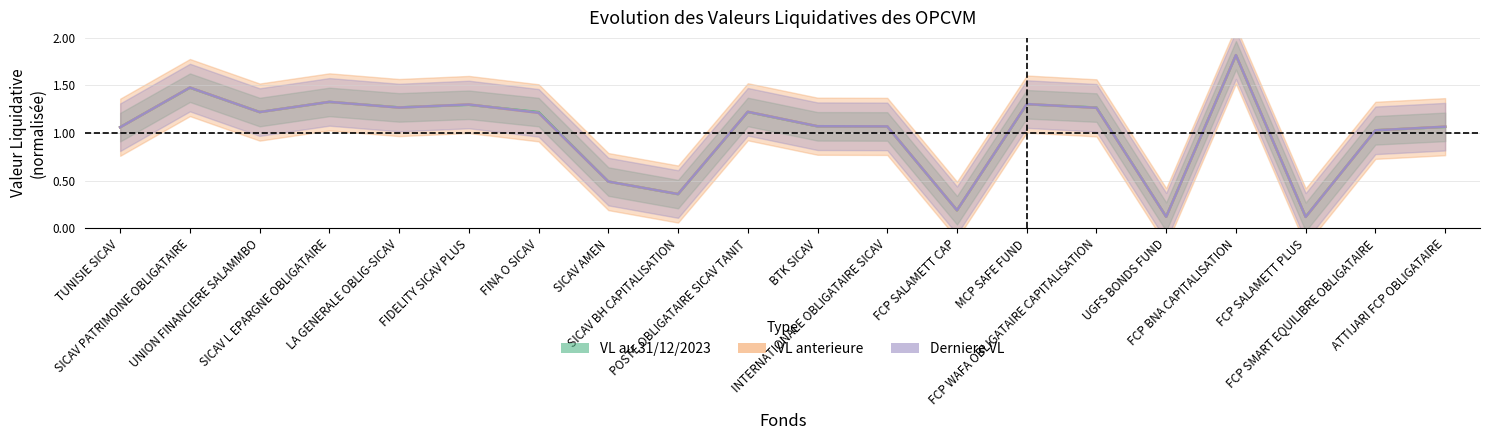

Between BTK SICAV and FCP SMART EQUILIBRE OBLIGATAIRE, which series saw the biggest shift?

Derniere VL